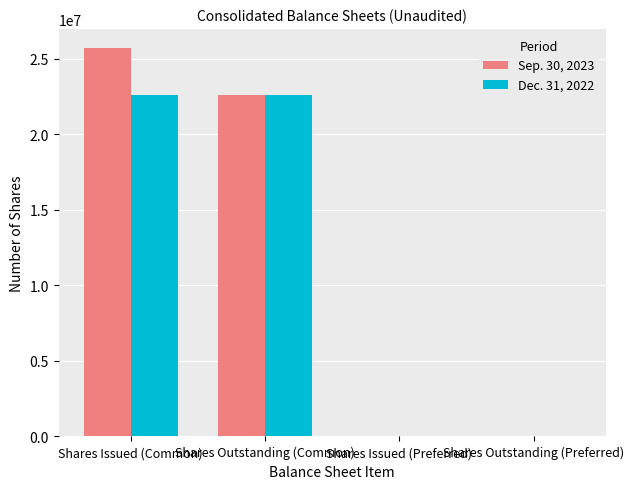

At which category is the sum across all series the highest?

Shares Issued (Common)